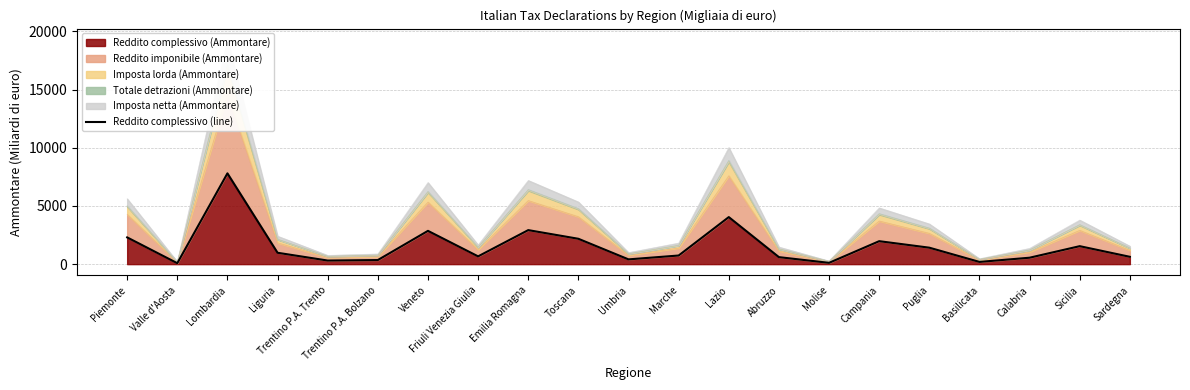

What is the label of the 19th point from the right?

Lombardia